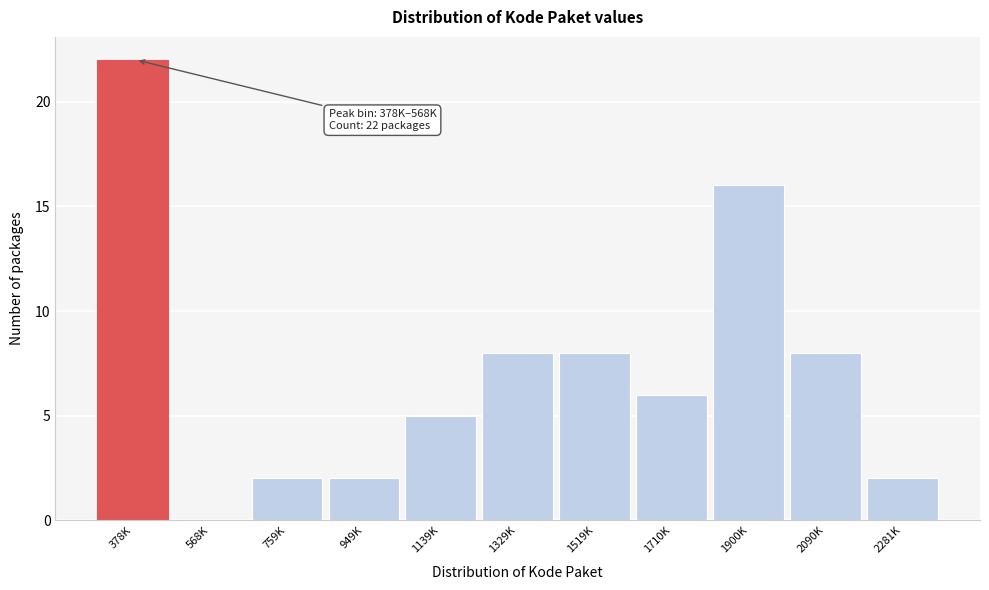

Reading right to left, extract all data points from this chart.

2281K=2	2090K=8	1900K=16	1710K=6	1519K=8	1329K=8	1139K=5	949K=2	759K=2	568K=0	378K=22